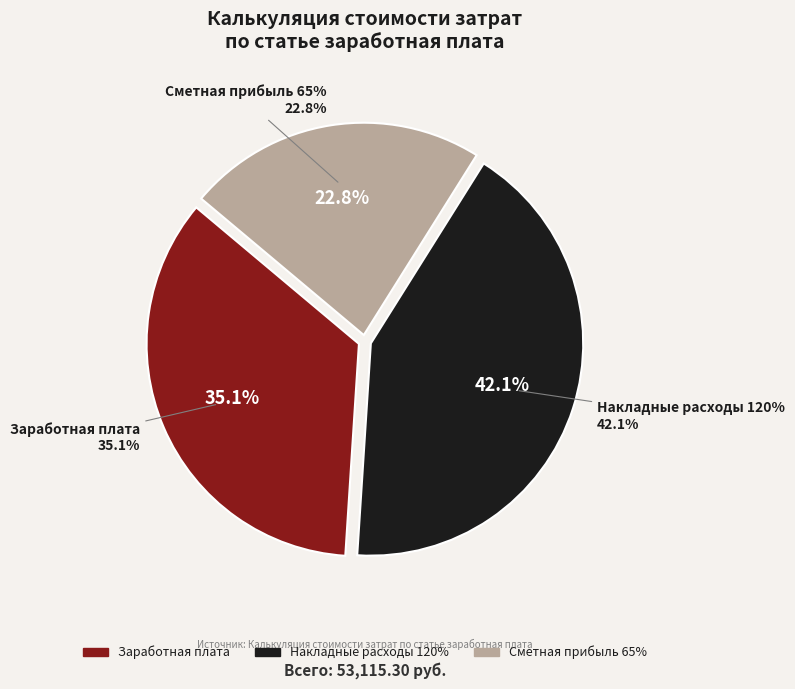

What is the total percentage of Накладные расходы 120% and Заработная плата?

77.2%